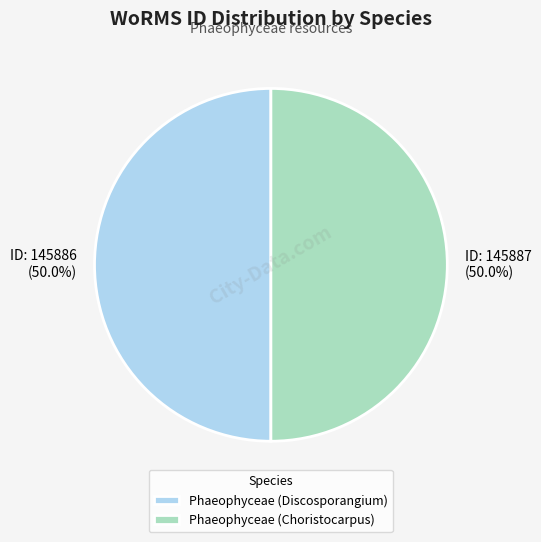

Approximately how many times larger is the value at Phaeophyceae (Discosporangium) compared to Phaeophyceae (Choristocarpus)?

1.0